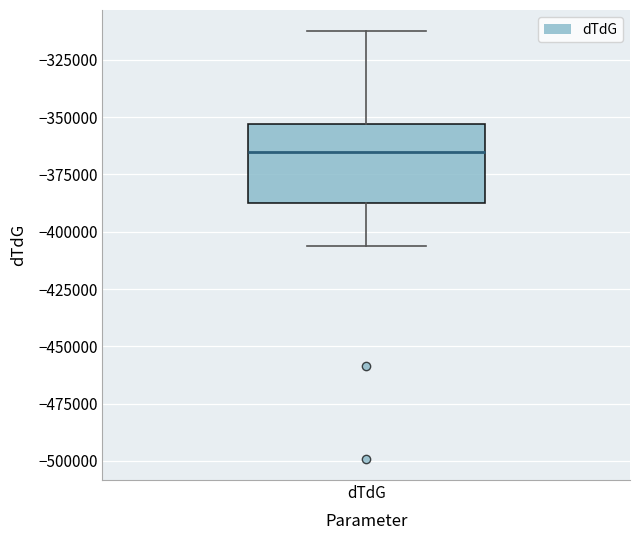

Where is the lower edge of the box for dTdG on the y-axis? The values are not printed on the chart, so give them approximately, as read against the axis.

-390000